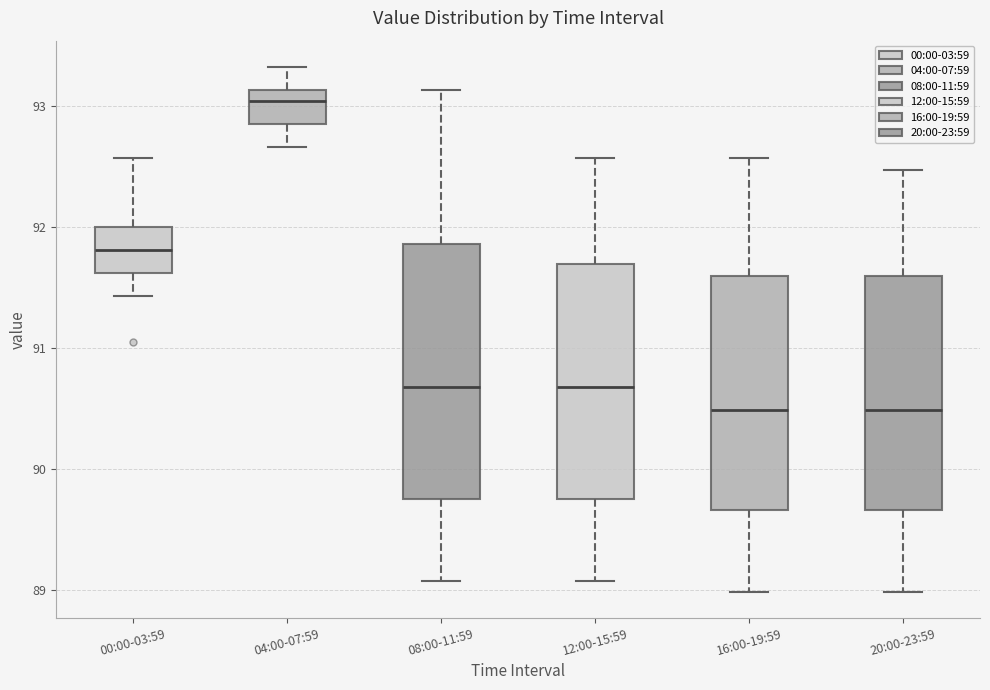

Which box is the tallest, from its lower edge to its upper edge?

08:00-11:59